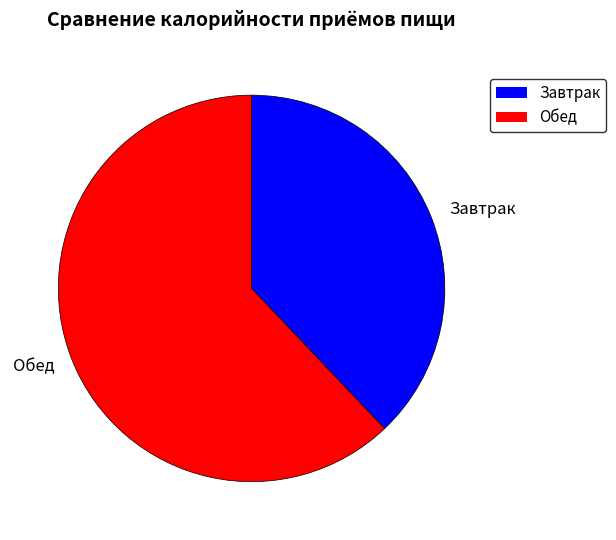

Do Обед and Завтрак together represent more than half of the pie?

Yes